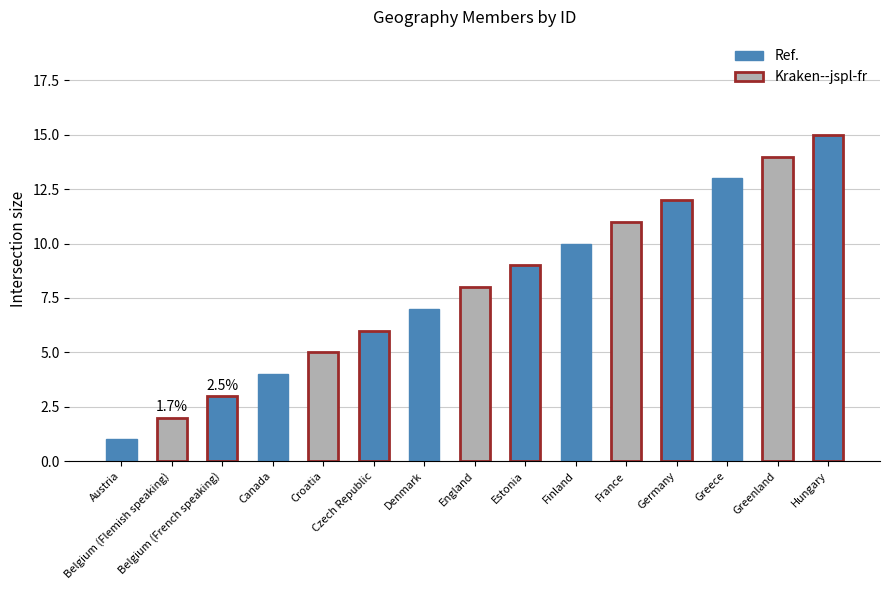

The value at Croatia is 5. True or false?

True